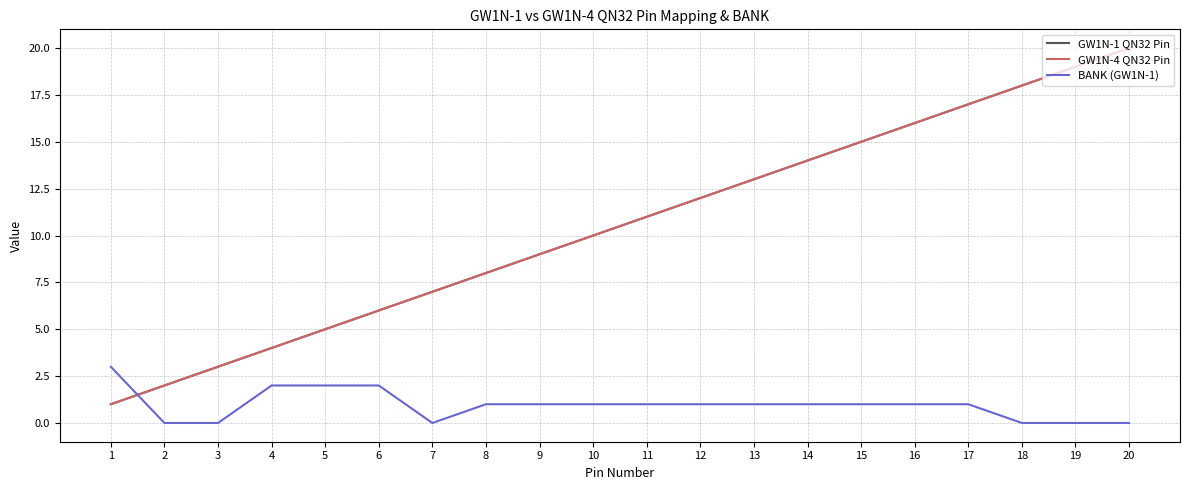

The value of GW1N-4 QN32 Pin at 8 is 2. True or false?

False